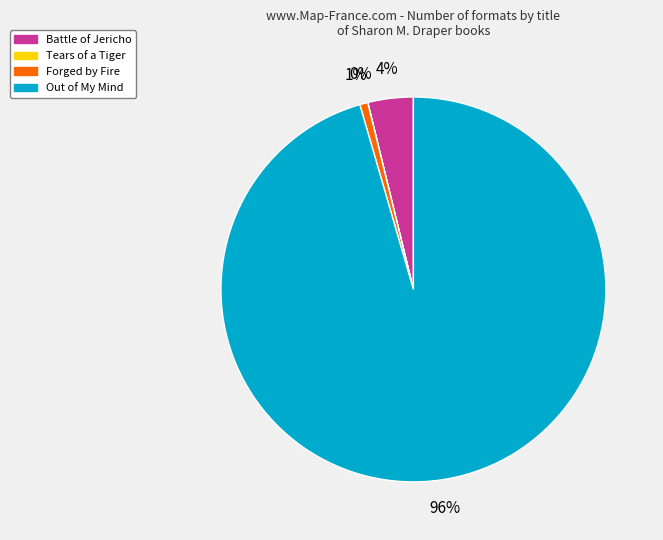

True or false: Out of My Mind accounts for 96% of the total.

True